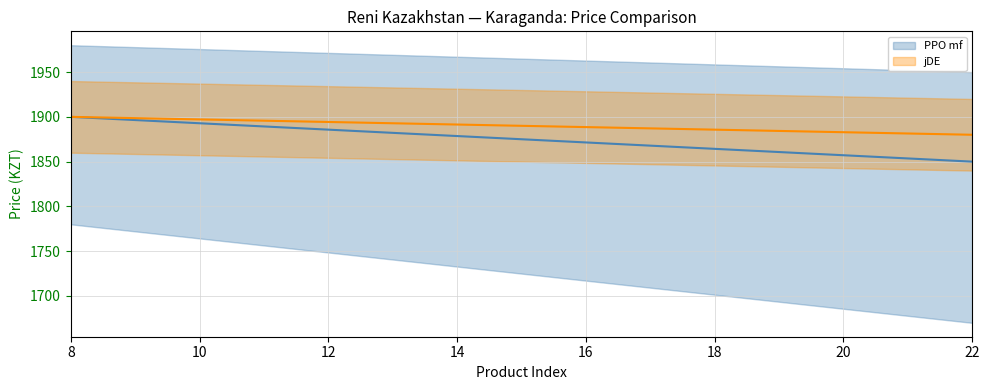

List the series in order of their overall mean, highest first.

jDE, PPO mf